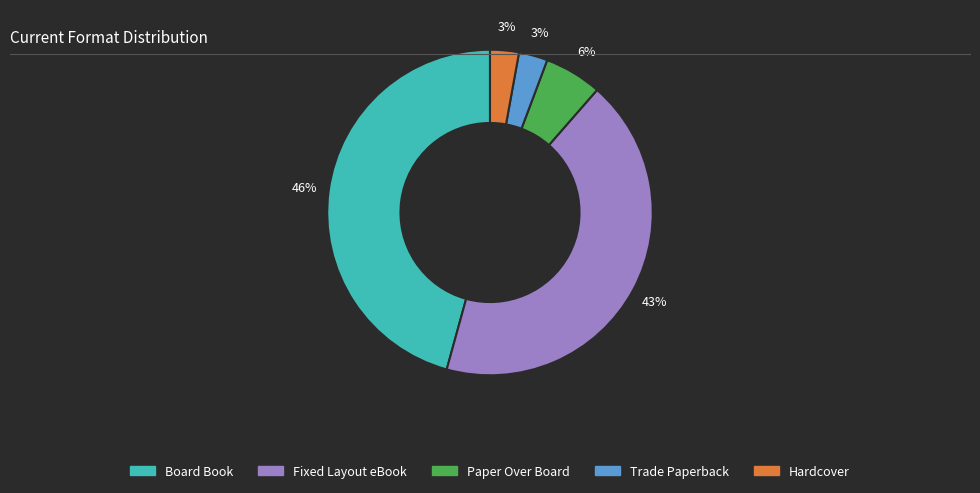

To the nearest percent, what is the average slice percentage?

20%